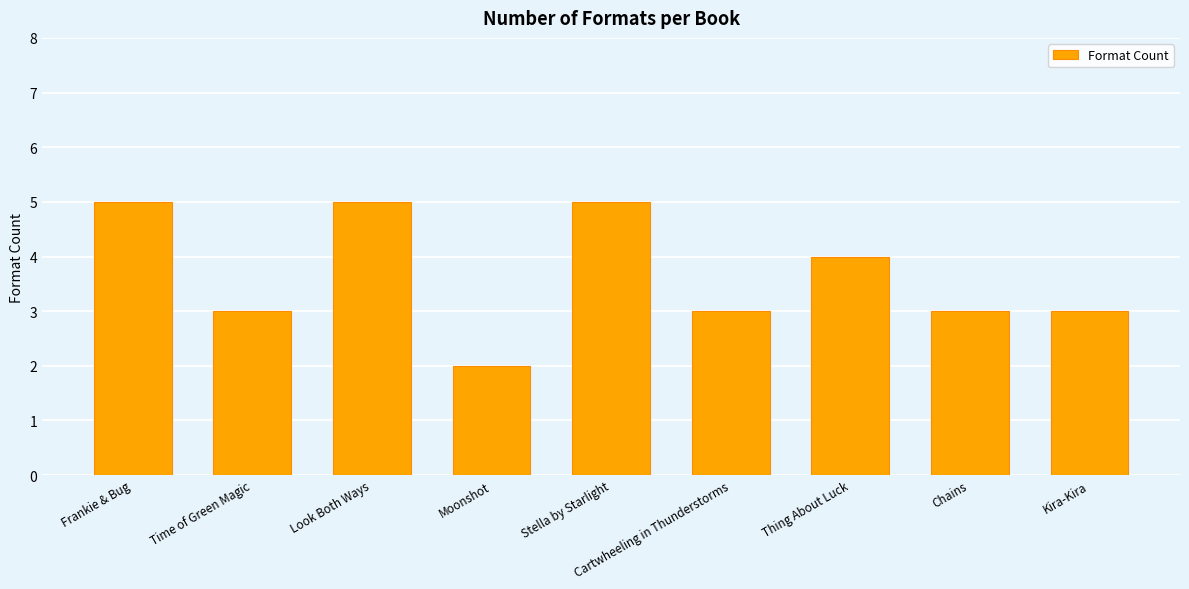

Reading left to right, what are all the values shown in this chart?

5	3	5	2	5	3	4	3	3